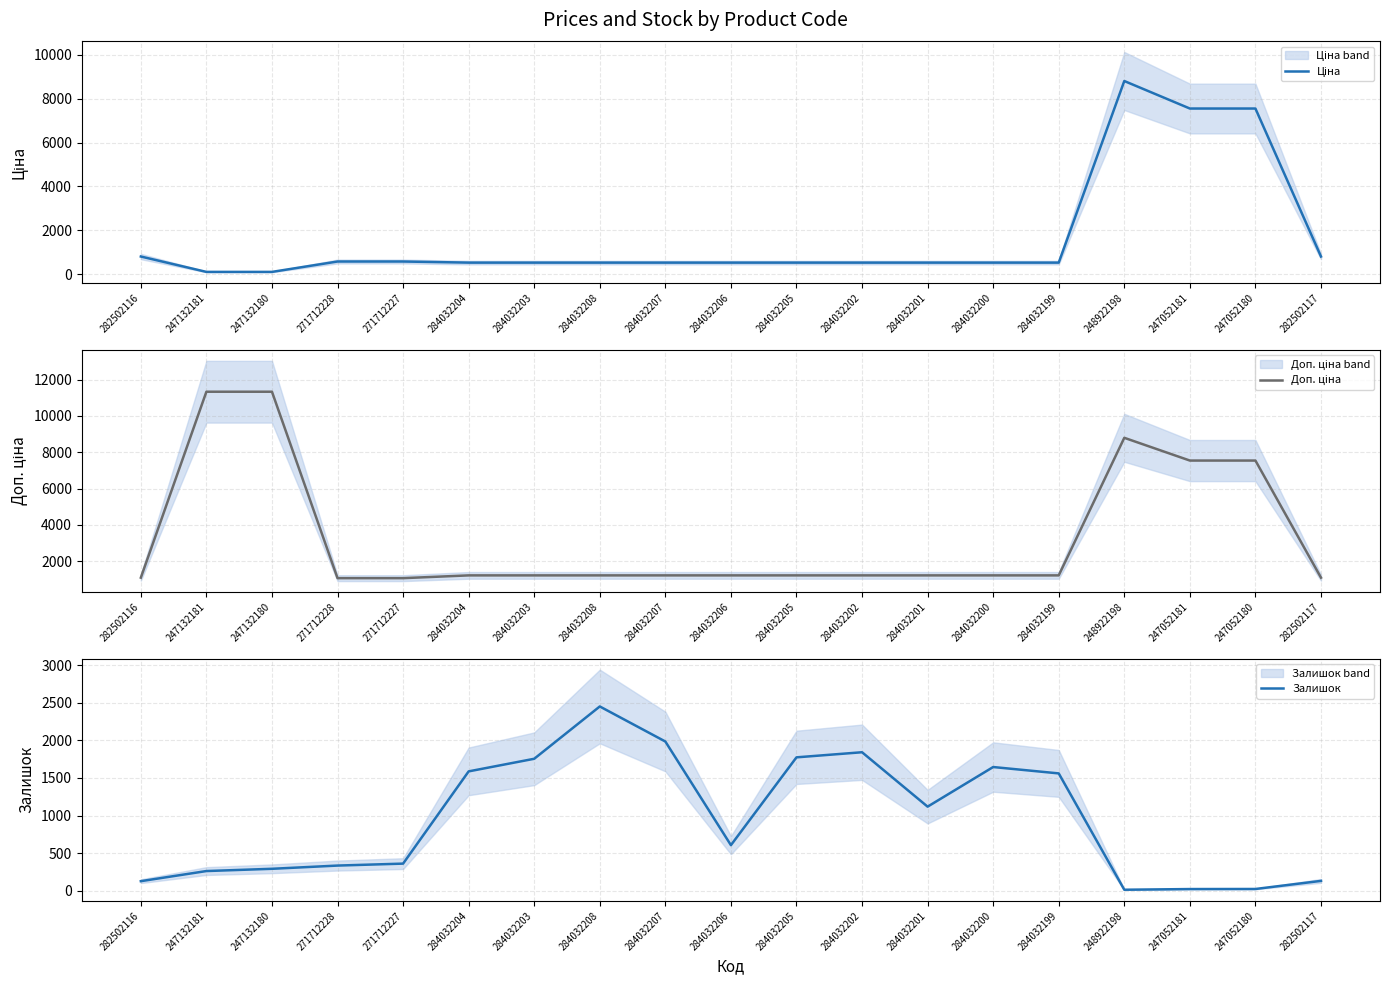

What is the difference between the Залишок values at 284032208 and 271712228?

2120